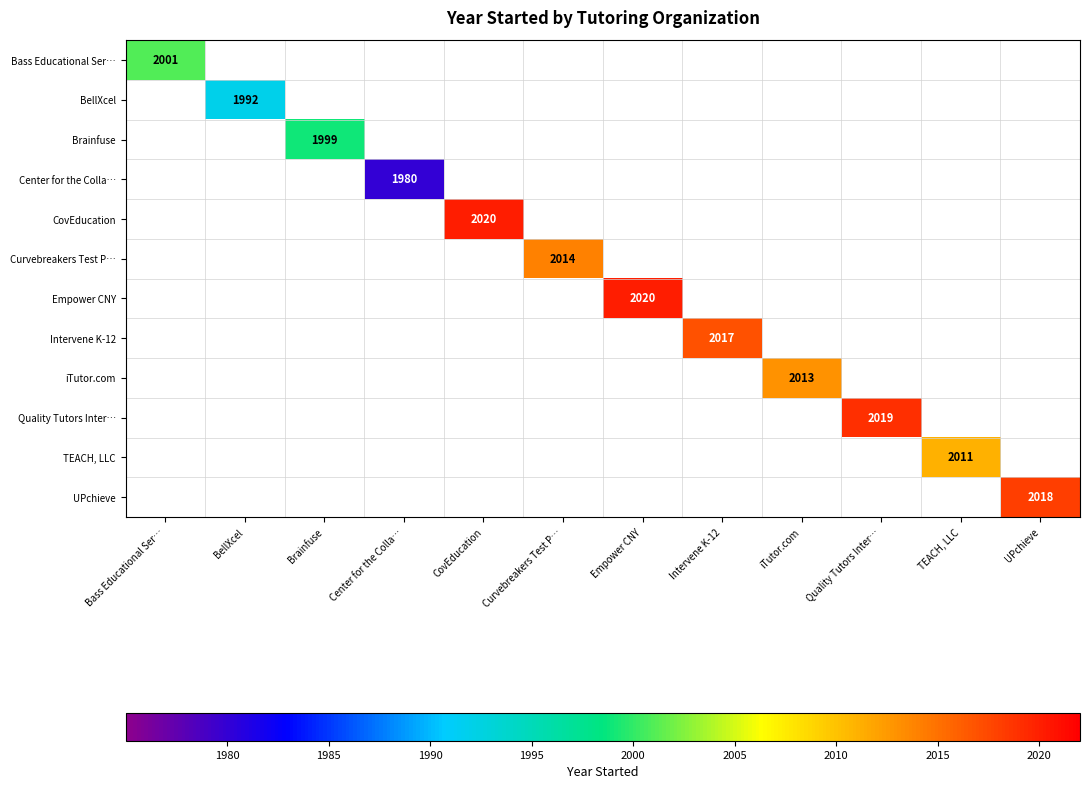

How many data points does each series have?

12